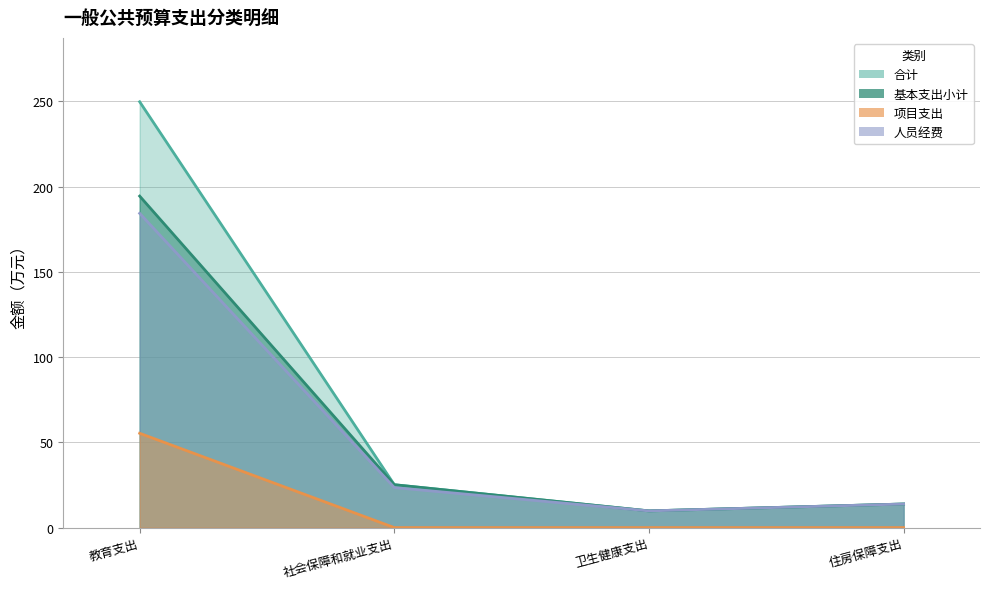

What are all the series names shown in the legend?

合计, 基本支出小计, 项目支出, 人员经费